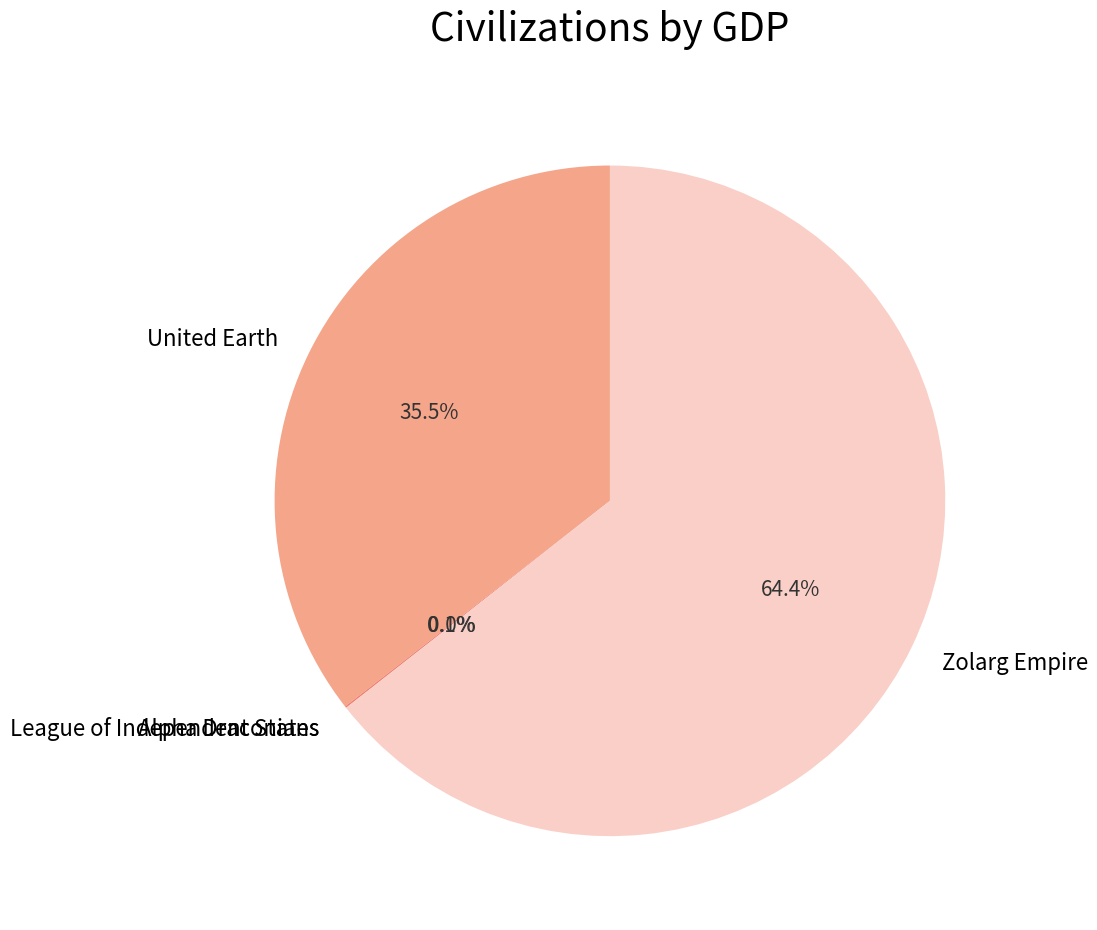

Which category has the biggest portion of the pie?

Zolarg Empire